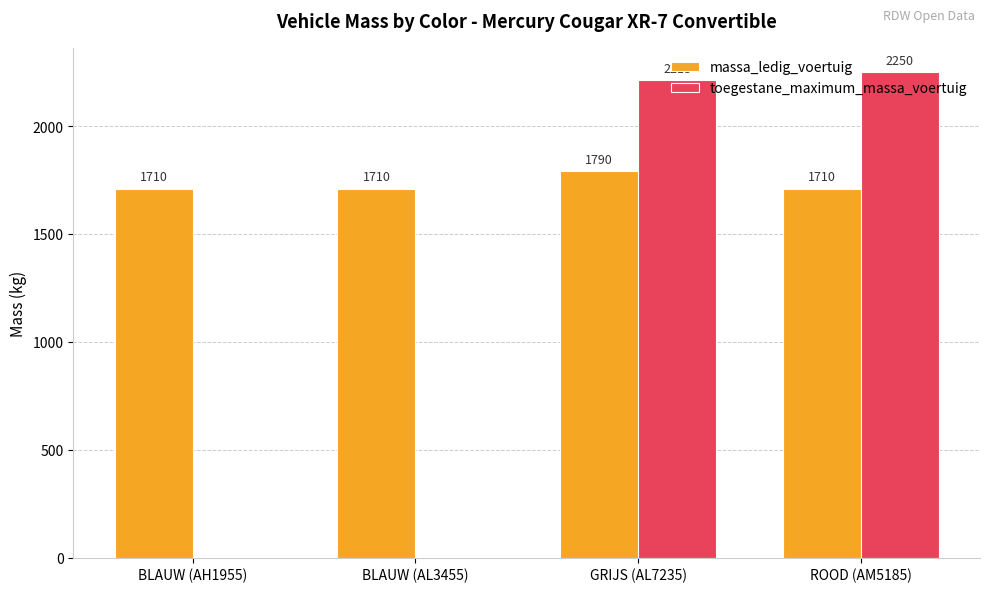

What is the total value across all series at GRIJS (AL7235)?

4003